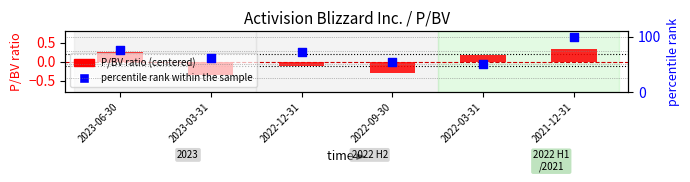

Which series has the largest Y range (max minus min)?

percentile rank within the sample